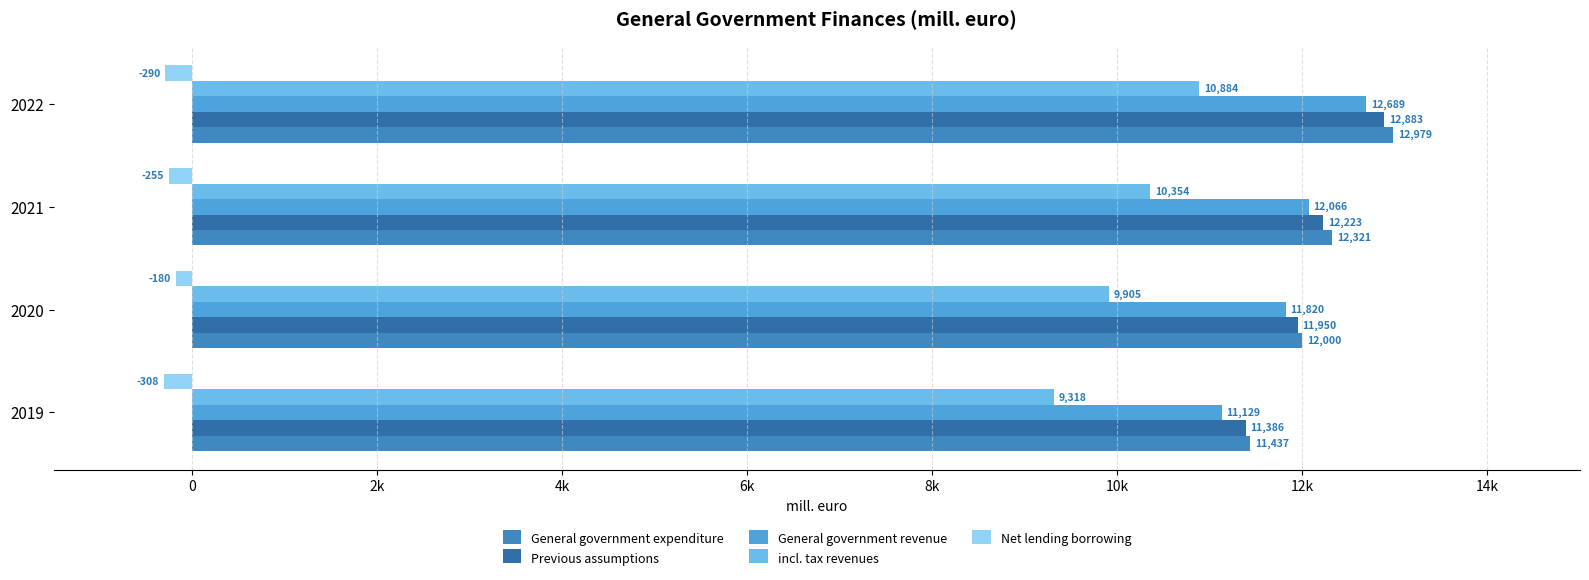

At how many categories does at least one series exceed 4606?

4